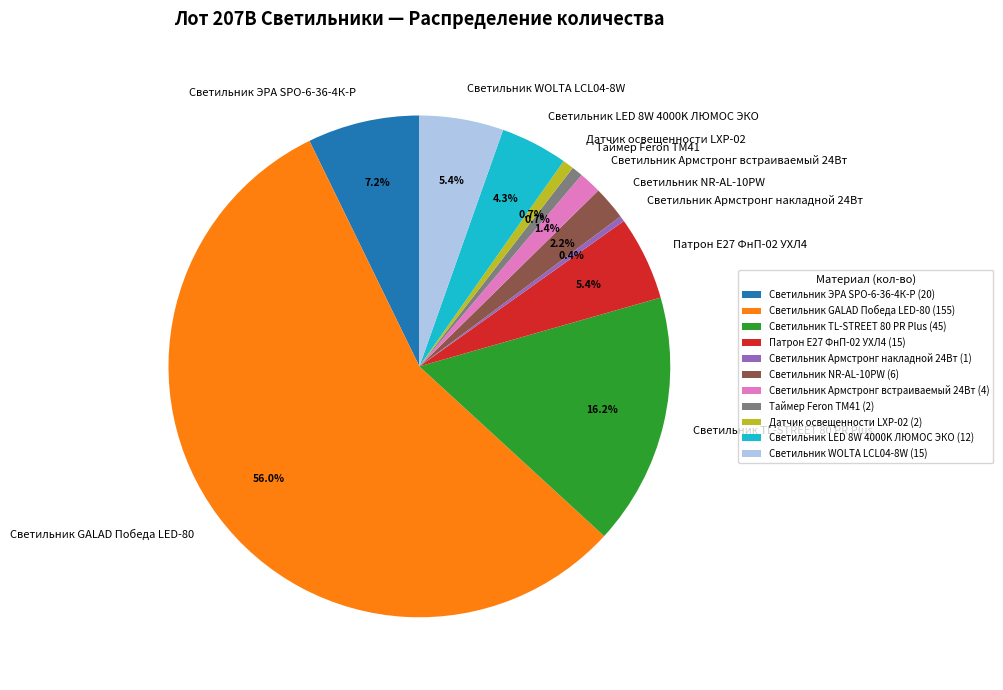

Approximately how many times larger is the value at Светильник LED 8W 4000K ЛЮМОС ЭКО compared to Светильник TL-STREET 80 PR Plus?

0.3